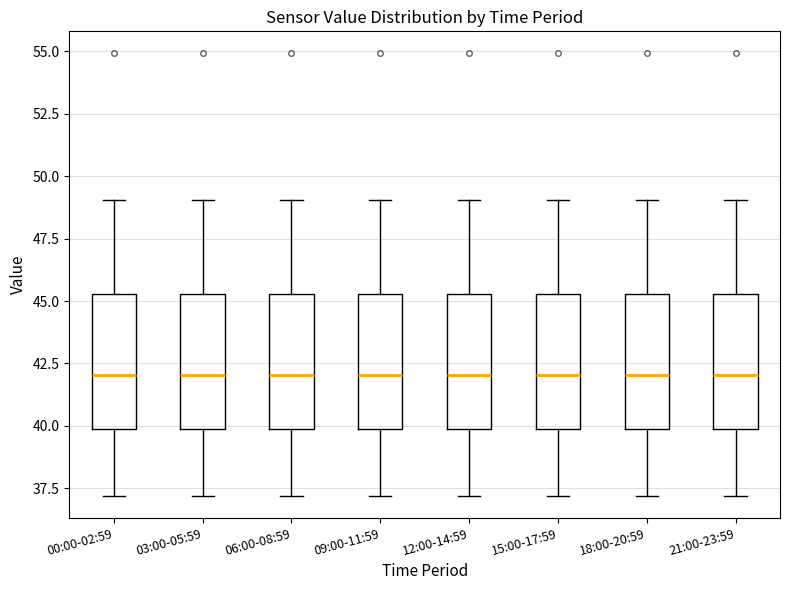

Reading left to right, transcribe this box plot: for each box, give where its median line is, the range the box spans, and where its two whiskers end, as read against the y-axis. The values are not printed on the chart, so give them approximately, as read against the axis.

00:00-02:59: median 42.0, box 40.0 to 45.5, whiskers 37.0 to 49.0
03:00-05:59: median 42.0, box 40.0 to 45.5, whiskers 37.0 to 49.0
06:00-08:59: median 42.0, box 40.0 to 45.5, whiskers 37.0 to 49.0
09:00-11:59: median 42.0, box 40.0 to 45.5, whiskers 37.0 to 49.0
12:00-14:59: median 42.0, box 40.0 to 45.5, whiskers 37.0 to 49.0
15:00-17:59: median 42.0, box 40.0 to 45.5, whiskers 37.0 to 49.0
18:00-20:59: median 42.0, box 40.0 to 45.5, whiskers 37.0 to 49.0
21:00-23:59: median 42.0, box 40.0 to 45.5, whiskers 37.0 to 49.0